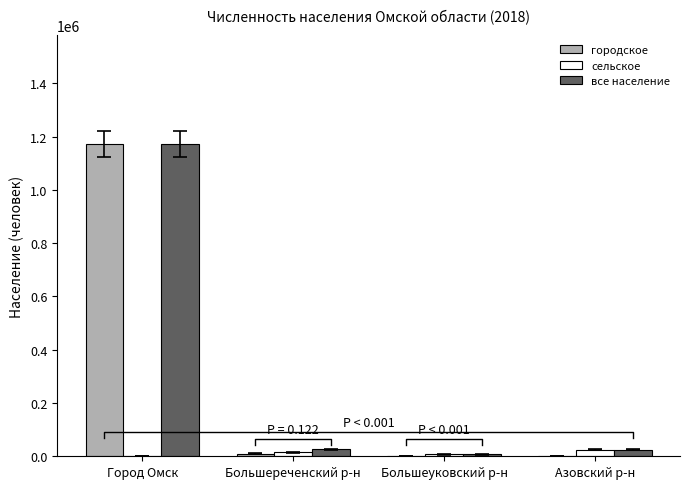

How many distinct data groups are displayed?

3